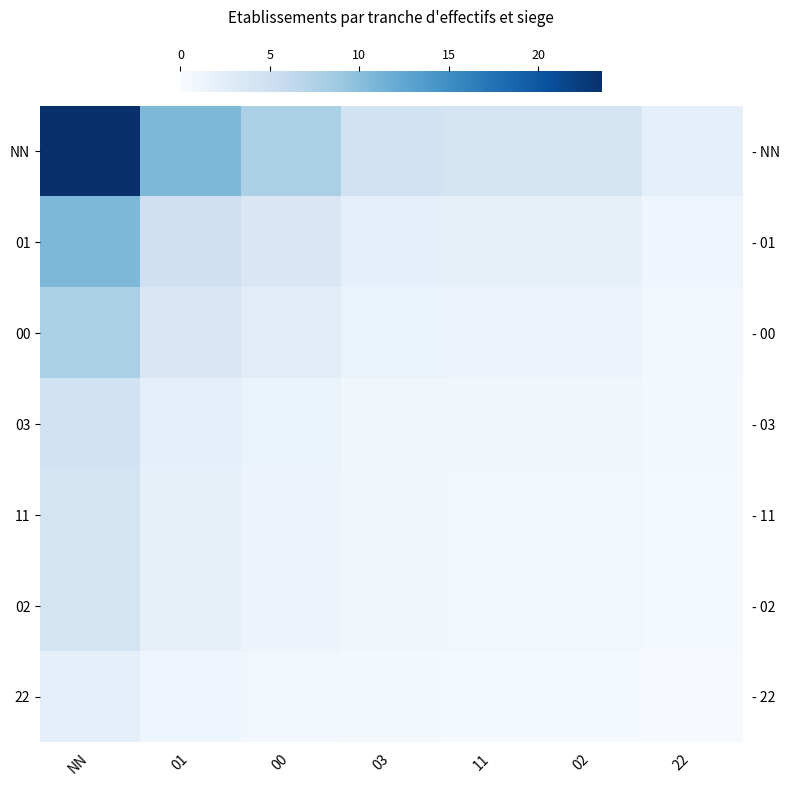

How many categories are shown in the chart?

7